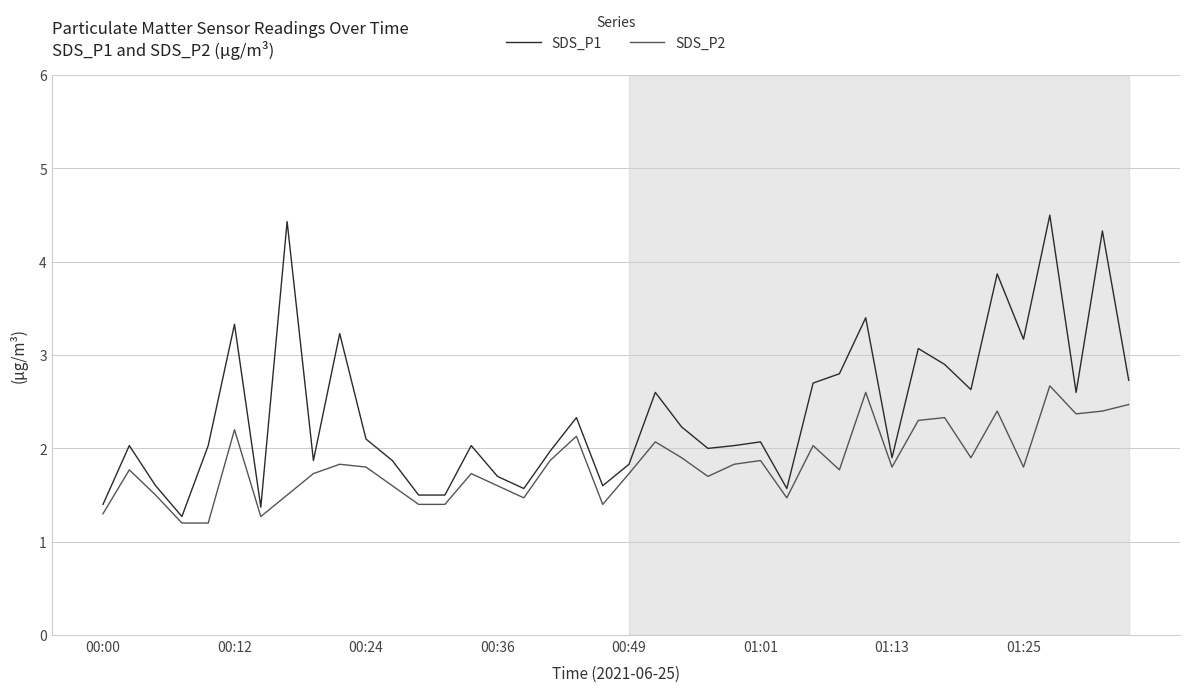

What is the greatest value displayed?

4.5